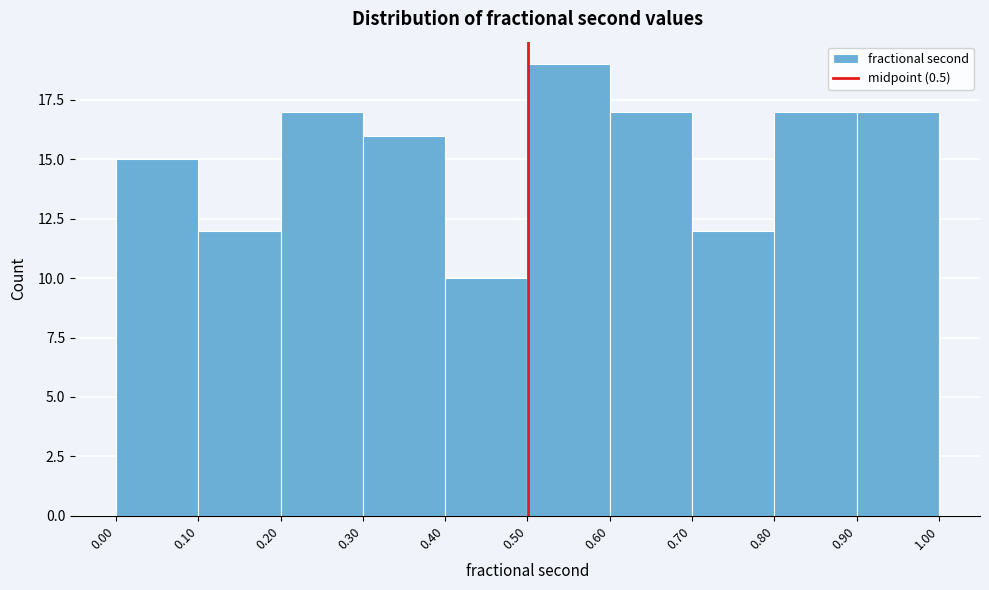

Reading left to right, list every bar in this chart as the range it spans on the x-axis followed by its height. The values are not printed on the chart, so give them approximately, as read against the axis.

0.00 to 0.10: 15
0.10 to 0.20: 12
0.20 to 0.30: 17
0.30 to 0.40: 16
0.40 to 0.50: 10
0.50 to 0.60: 19
0.60 to 0.70: 17
0.70 to 0.80: 12
0.80 to 0.90: 17
0.90 to 1.00: 17